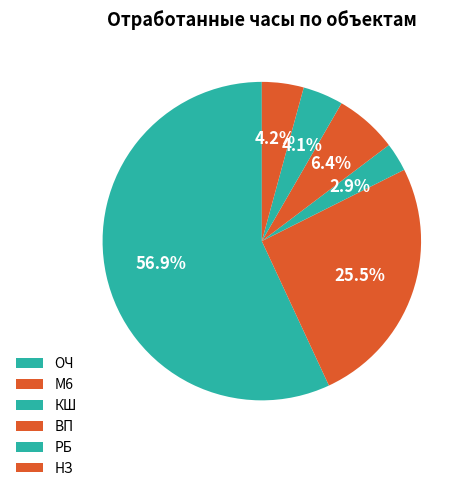

To the nearest percent, what portion does КШ represent?

3%